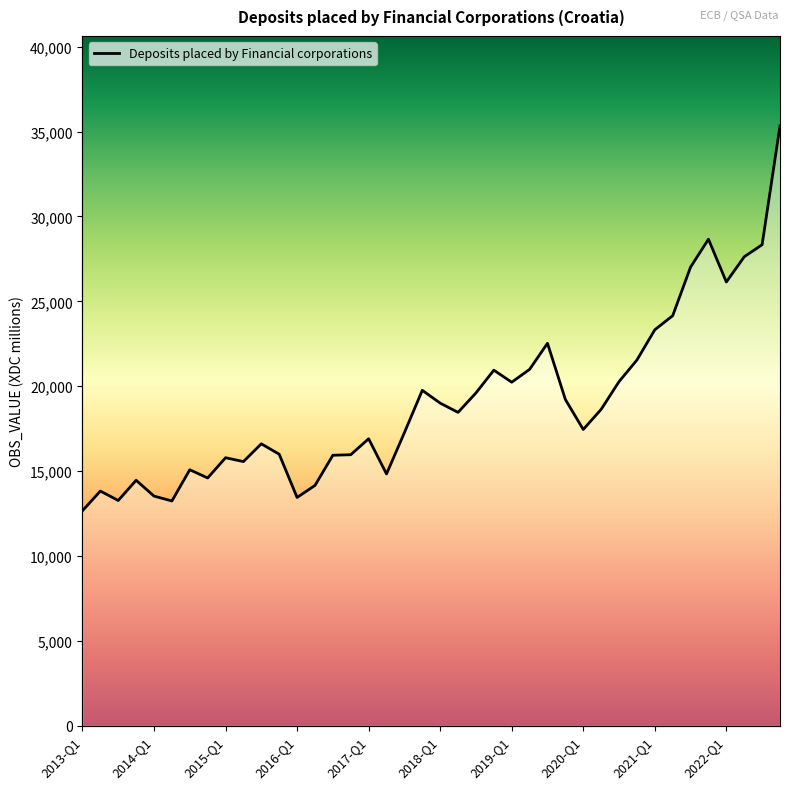

List the labels in order of value, largest first.

39, 35, 38, 37, 34, 36, 33, 32, 26, 31, 25, 23, 30, 24, 19, 22, 27, 20, 29, 21, 28, 18, 16, 10, 11, 15, 14, 2021-Q1, 2022-Q1, 2019-Q1, 17, 2020-Q1, 2016-Q1, 13, 2014-Q1, 2017-Q1, 12, 2015-Q1, 2018-Q1, 2013-Q1